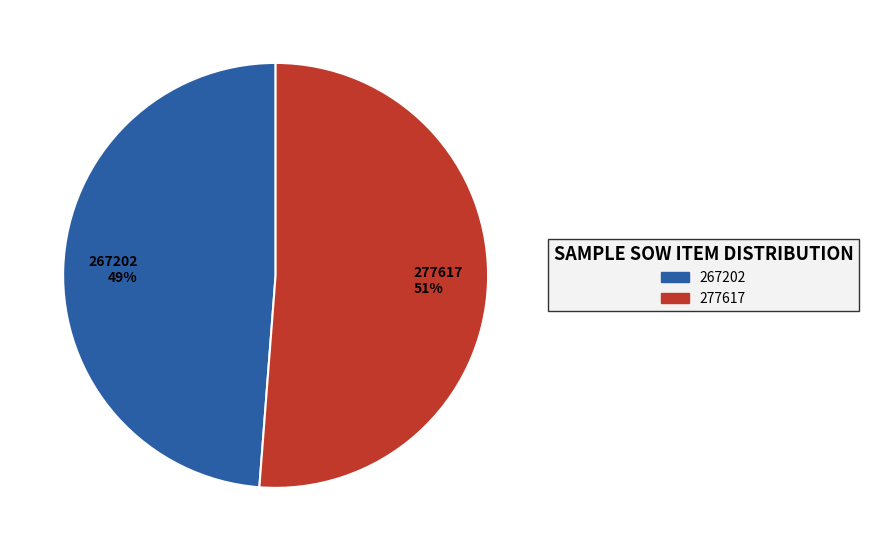

Rank the categories by value from lowest to highest.

267202, 277617